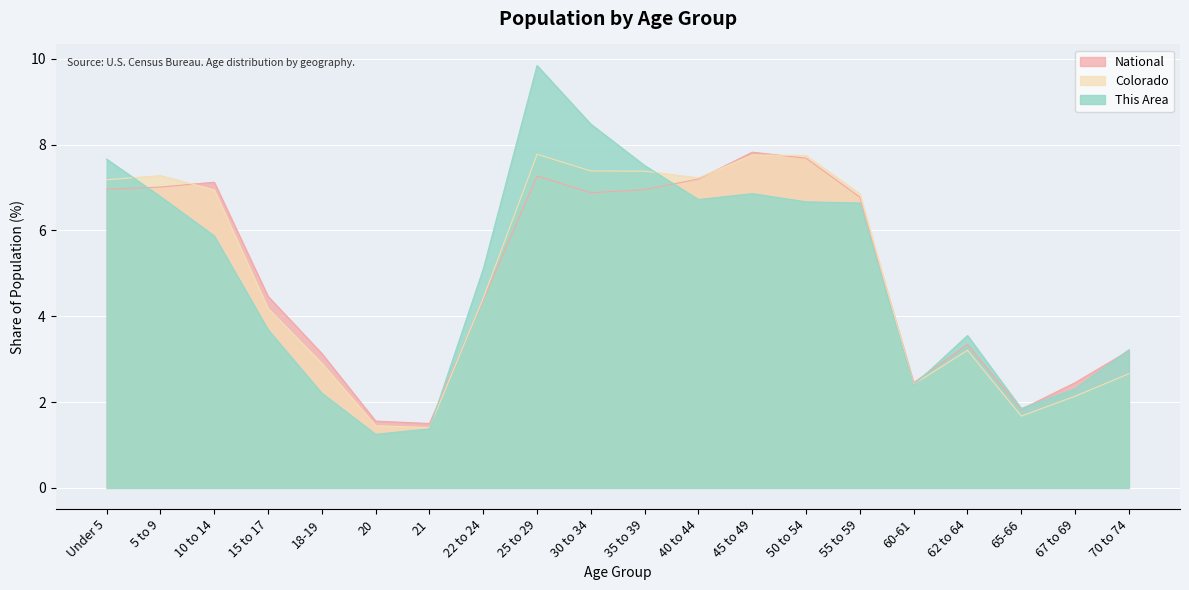

Count the number of categories in the chart.

20